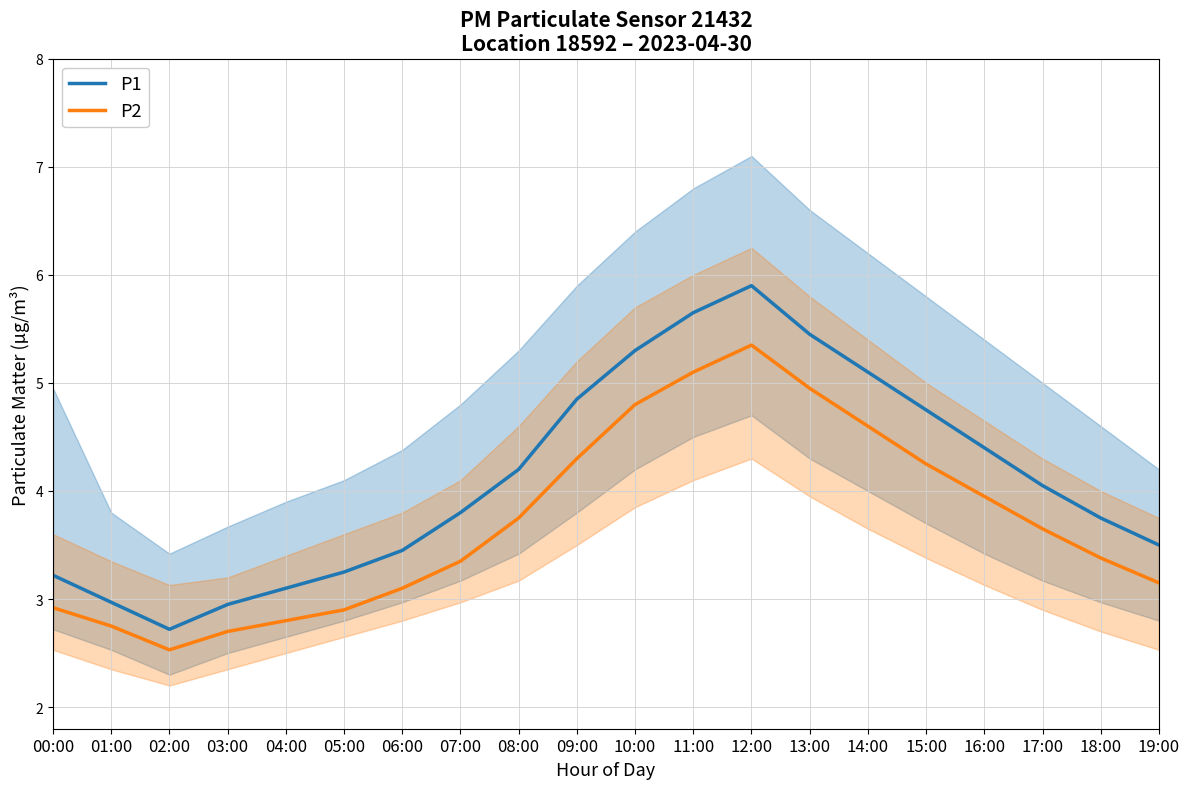

What is the average value of the P2 series?

3.7